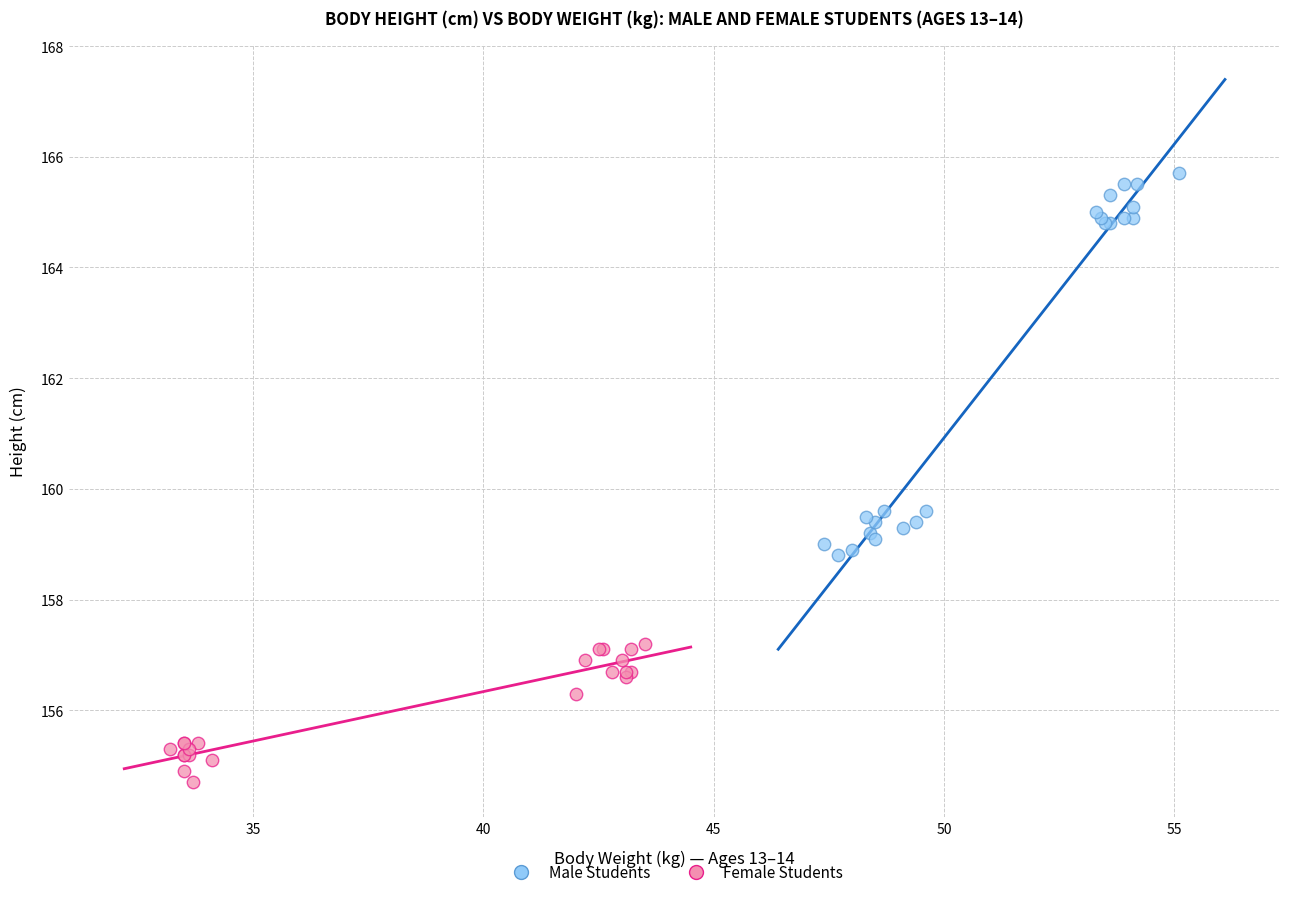

Which series has the widest spread of Y values?

Male Students